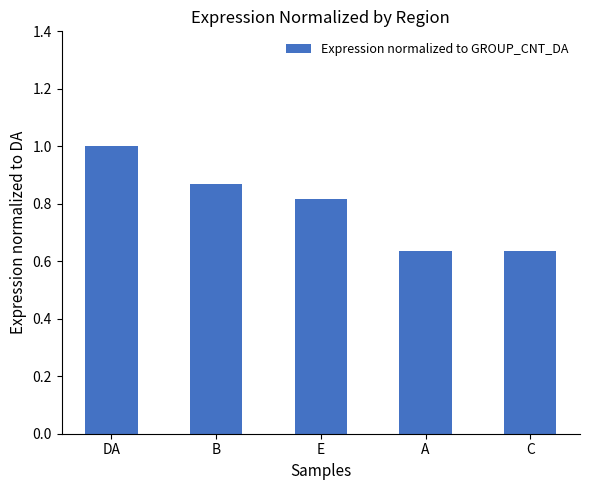

What is the sum of the values at A and DA?

1.6